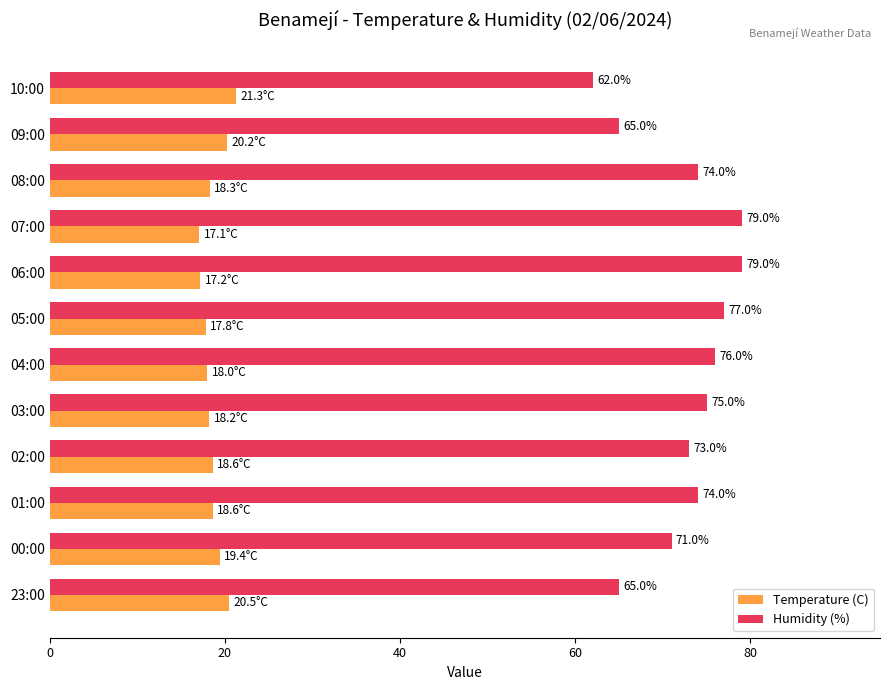

Count the number of data series in this chart.

2